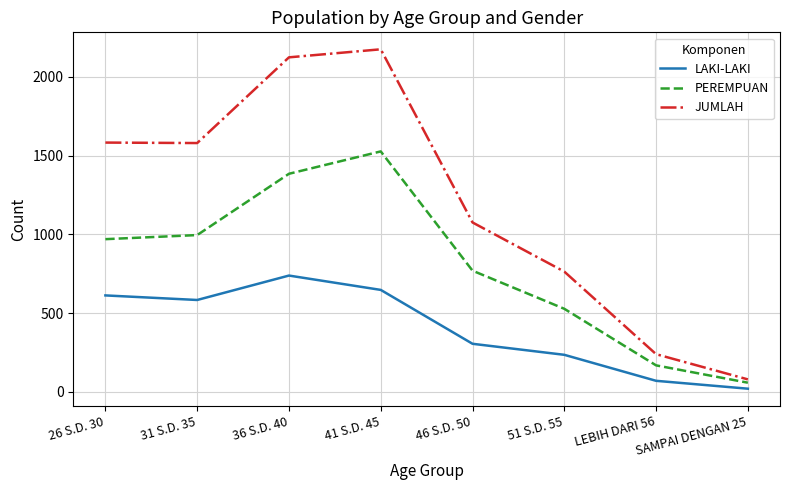

True or false: LAKI-LAKI and PEREMPUAN intersect in this chart.

False